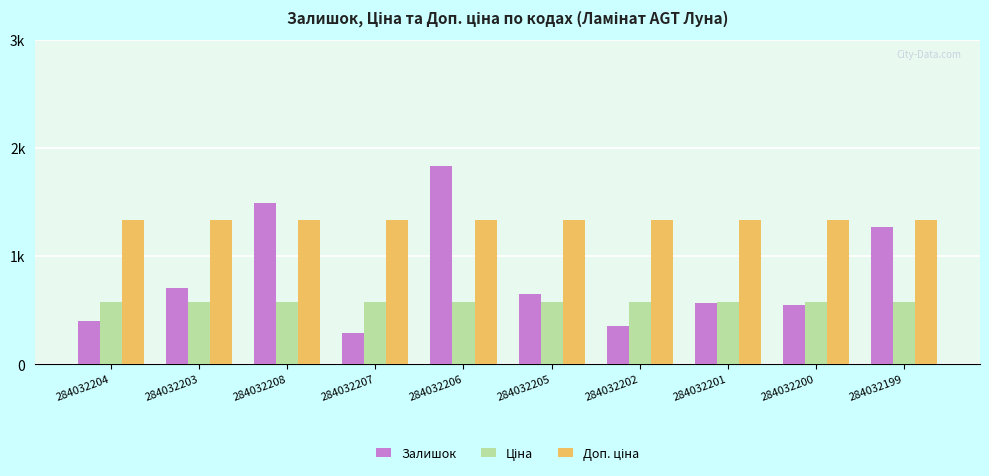

Which series has the largest total across all categories?

Доп. ціна